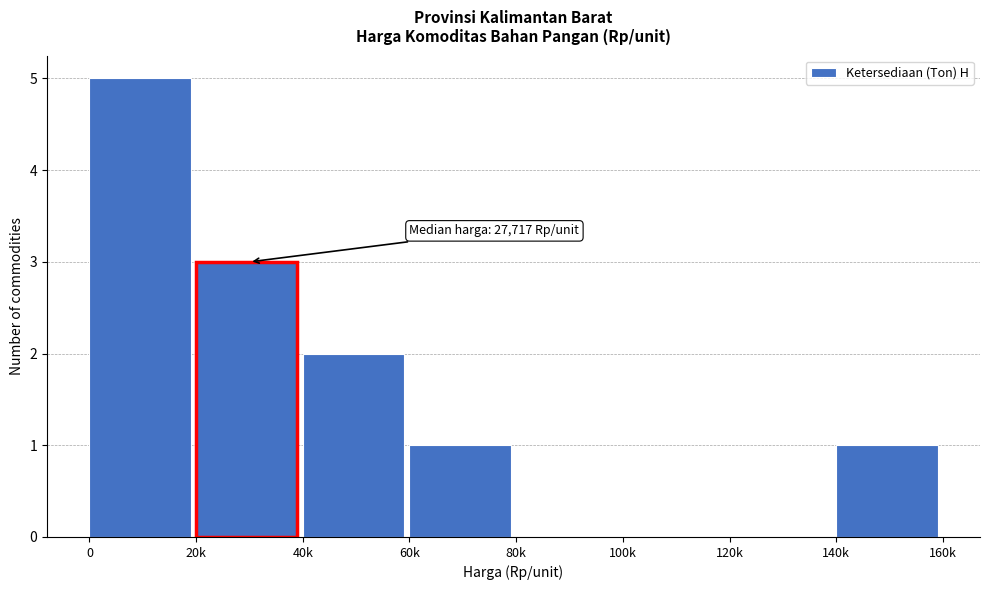

Reading left to right, transcribe all the data shown in this chart.

0=5	20k=3	40k=2	60k=1	80k=0	100k=0	120k=0	140k=1